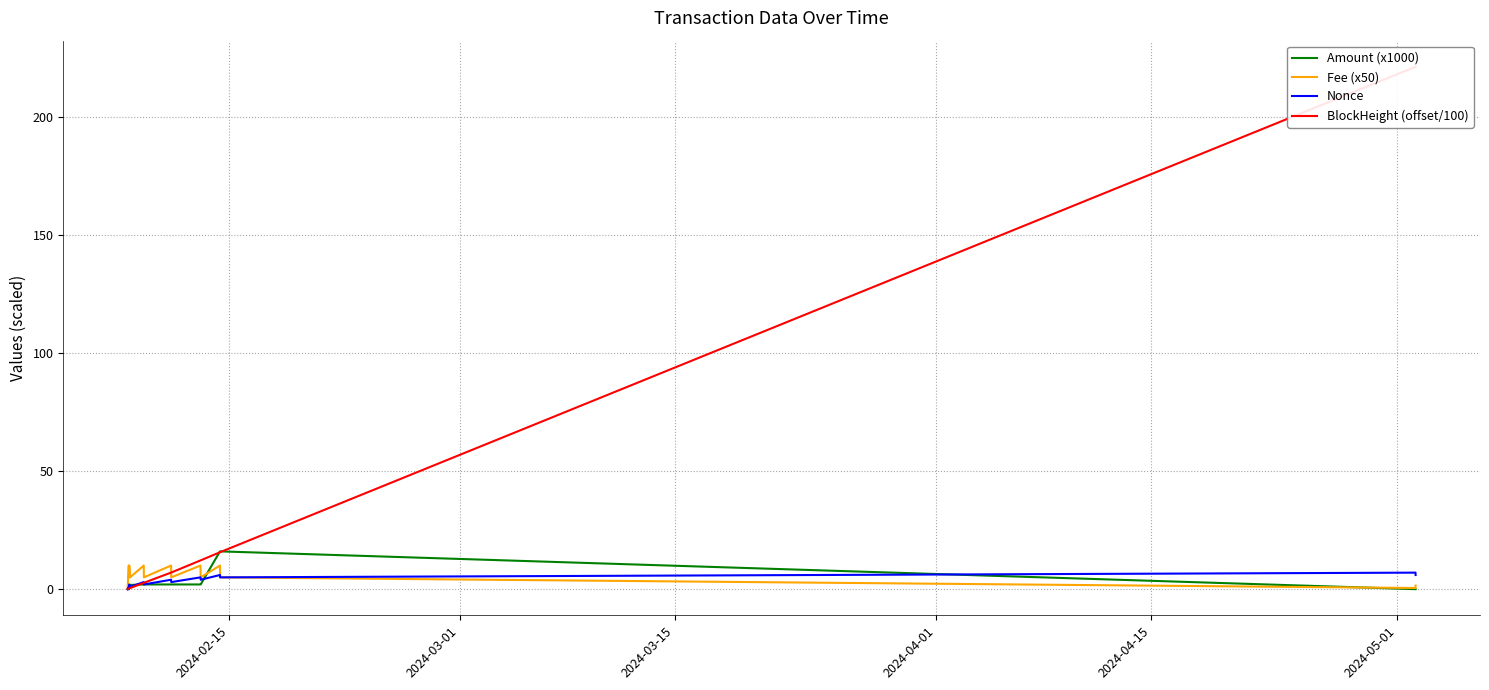

What is the difference between the maximum and minimum values in the Fee (x50) series?

9.5